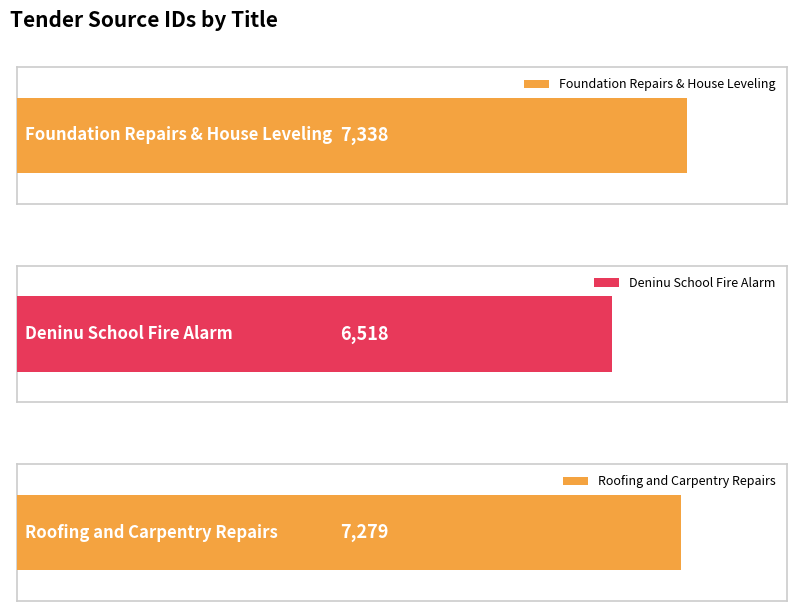

How many categories are shown in the chart?

3